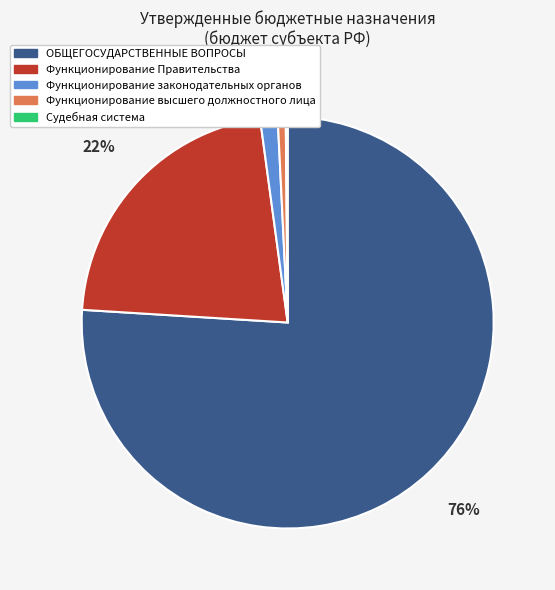

To the nearest percent, what is the combined percentage of Функционирование Правительства and Функционирование высшего должностного лица?

23%